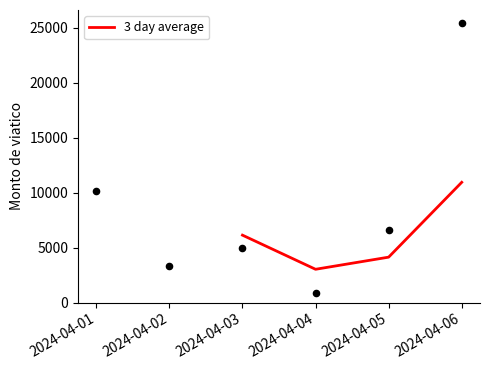

In 3 day average, how many points are lower than both neighbors (excluding endpoints)?

1